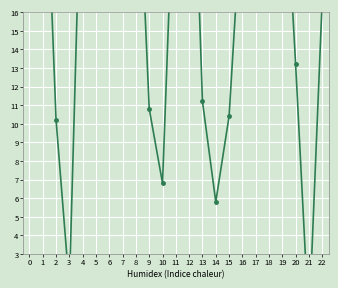

Reading right to left, transcribe all the data shown in this chart.

16.7	-0.8	13.2	26.2	32.2	27.4	22.2	10.4	5.8	11.2	32.4	26.2	6.8	10.8	27.2	32.0	28.5	22.4	26.8	1.2	10.2	28.8	23.1